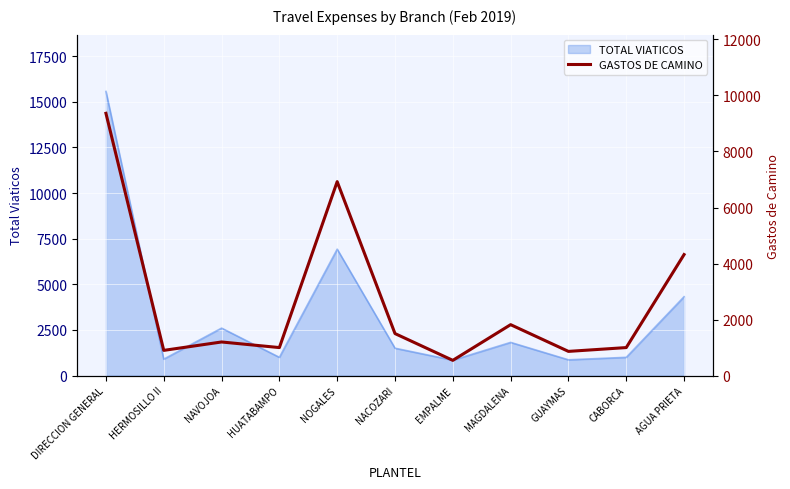

What is the change in value from HERMOSILLO II to HUATABAMPO?

+100.0